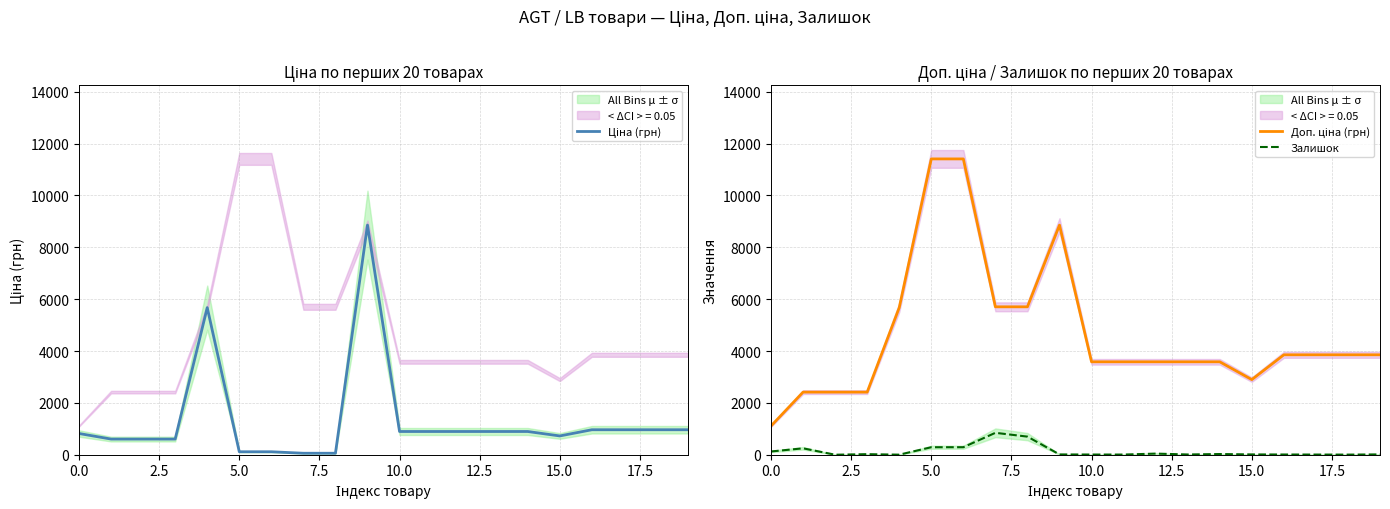

How many lines are shown in the chart?

3